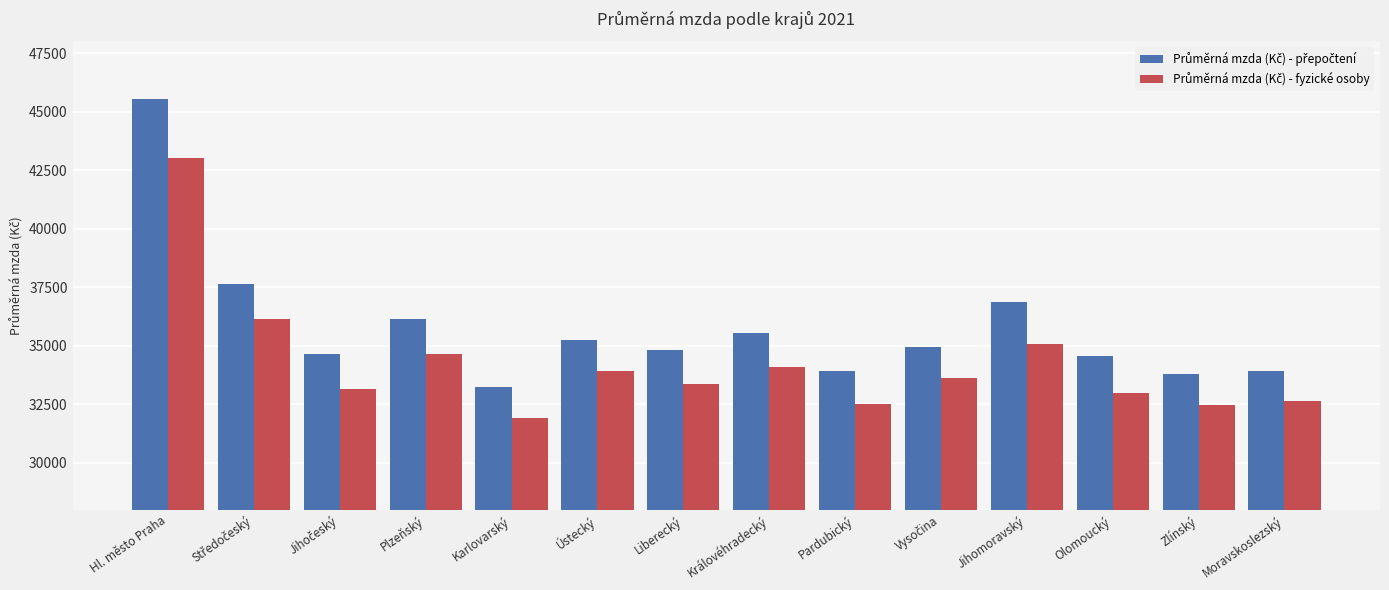

What is the minimum value shown in the chart?

31910.2